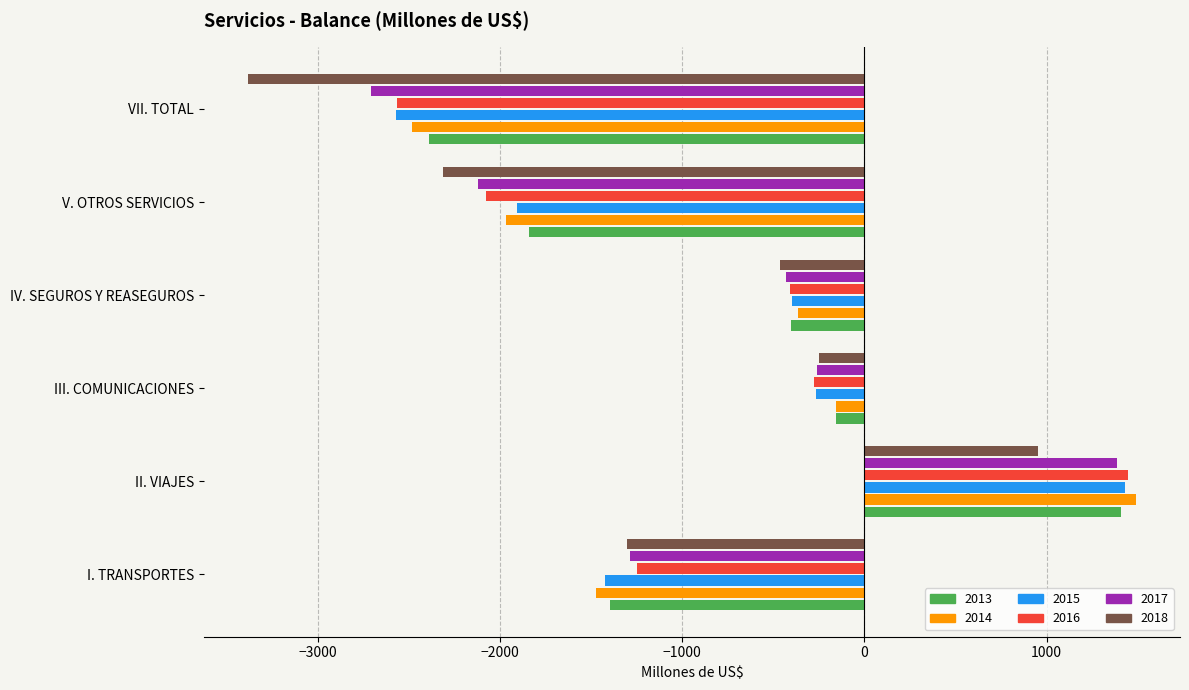

True or false: 2017 has a value of -2708.8 at VII. TOTAL.

True